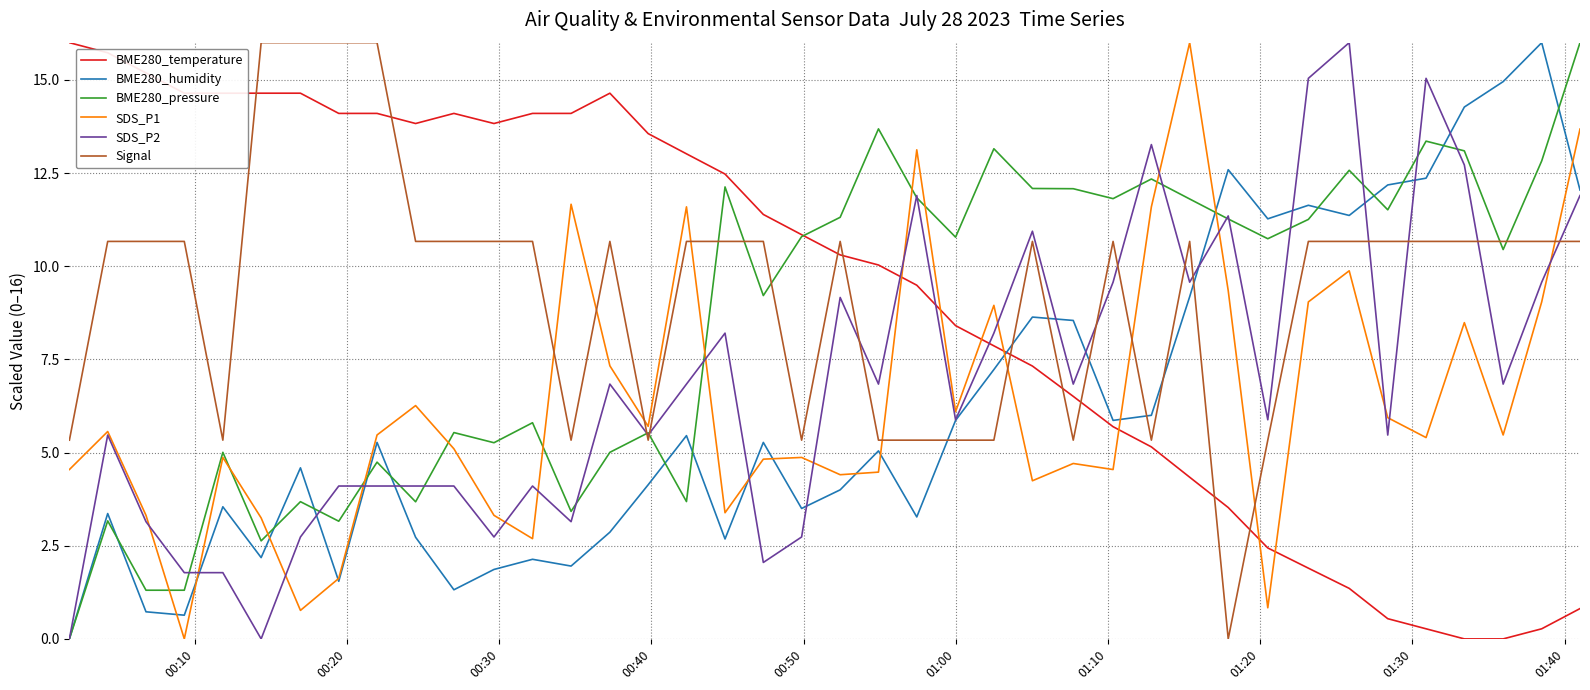

Is this an area chart (filled region under the line)?

No